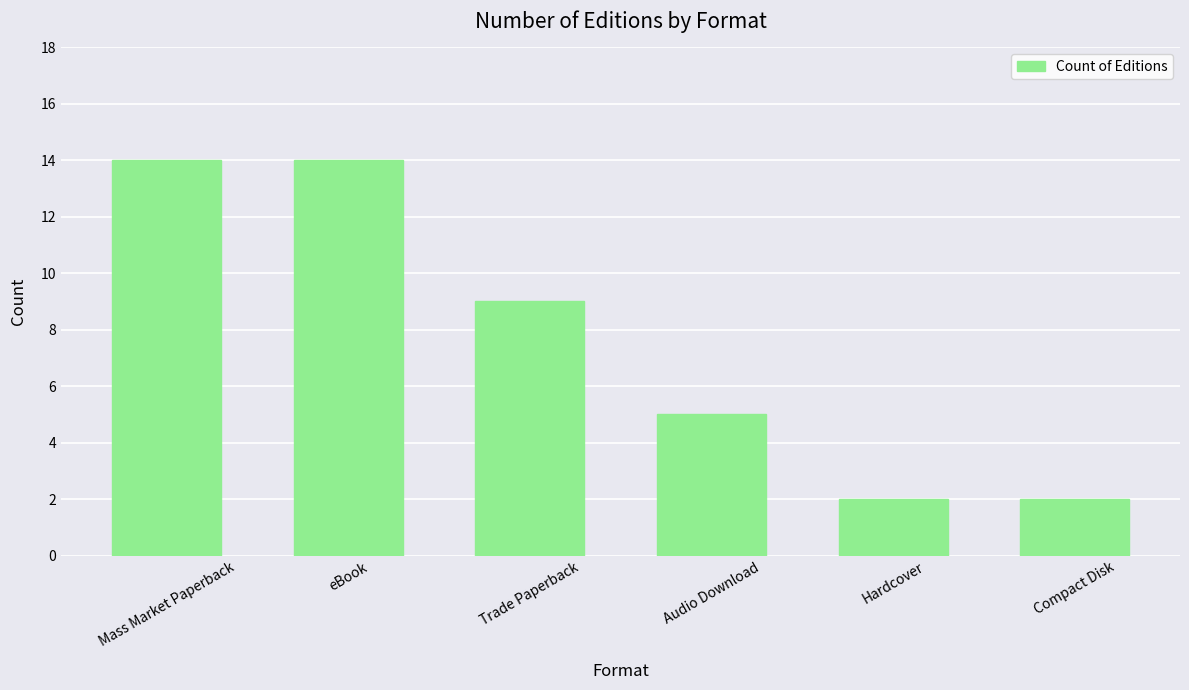

Reading left to right, what are all the values shown in this chart?

14	14	9	5	2	2